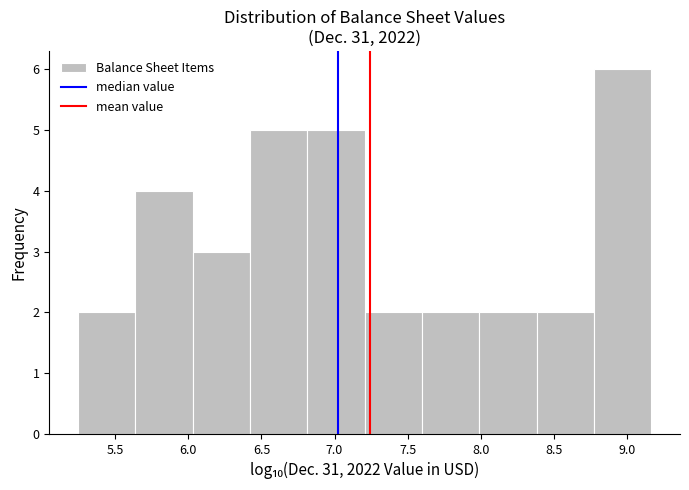

Reading left to right, transcribe this chart: for each bar, give the range it covers on the x-axis and its height. Neither the bar edges nor the heights are printed on the chart, so give them approximately, as read against the axes.

5.25 to 5.65: 2
5.65 to 6.05: 4
6.05 to 6.40: 3
6.40 to 6.80: 5
6.80 to 7.20: 5
7.20 to 7.60: 2
7.60 to 8.00: 2
8.00 to 8.40: 2
8.40 to 8.80: 2
8.80 to 9.15: 6